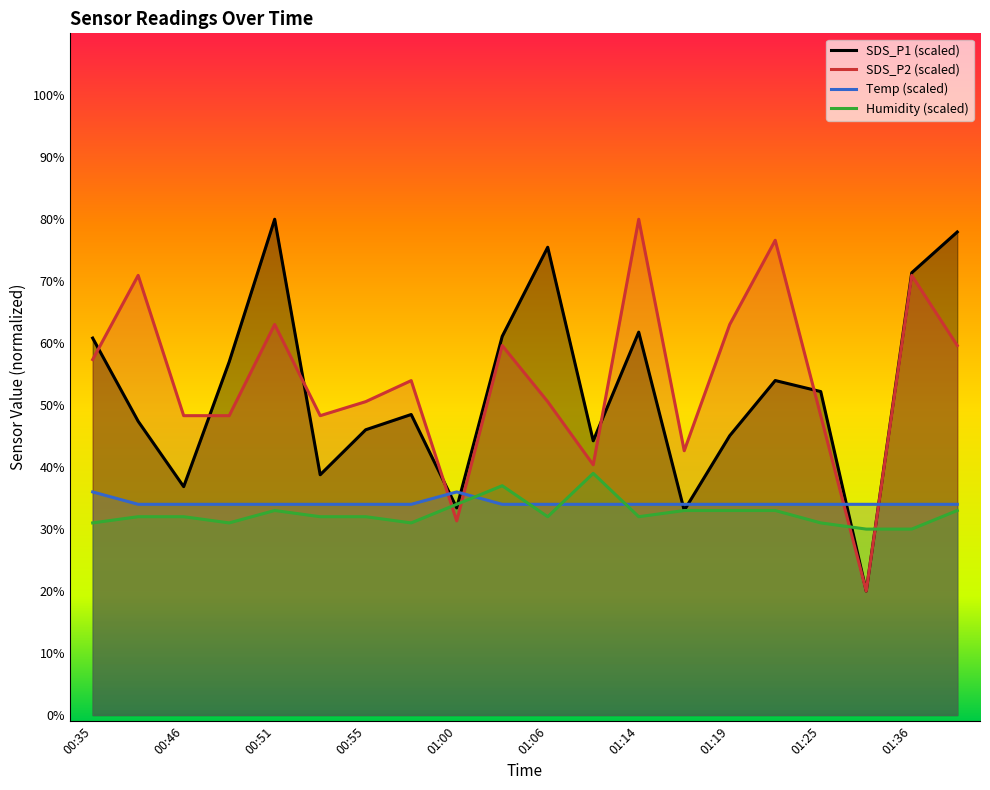

Is the value of Humidity (scaled) at 00:46 greater than the value of SDS_P1 (scaled) at 01:06?

No